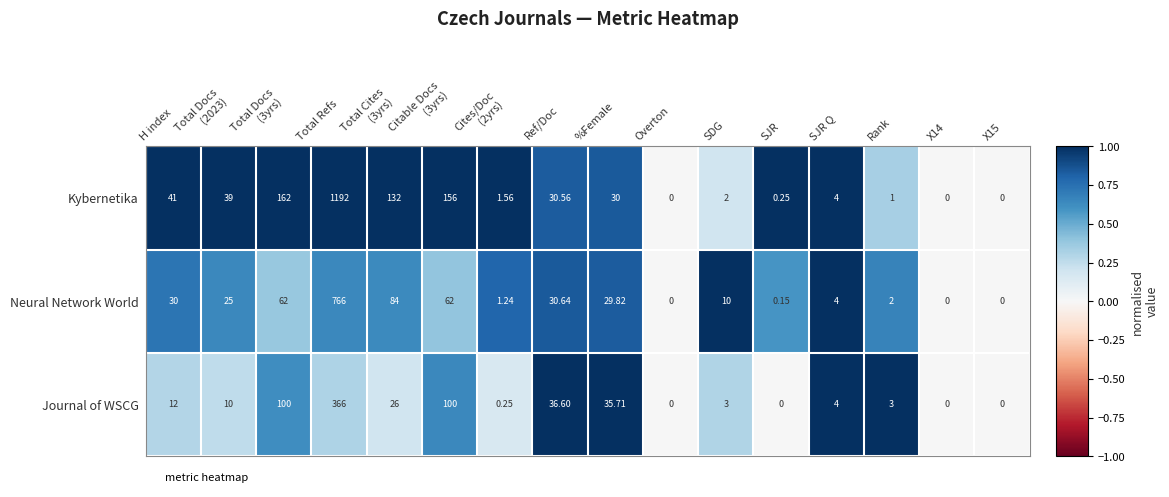

Which series has the largest total across all categories?

Kybernetika